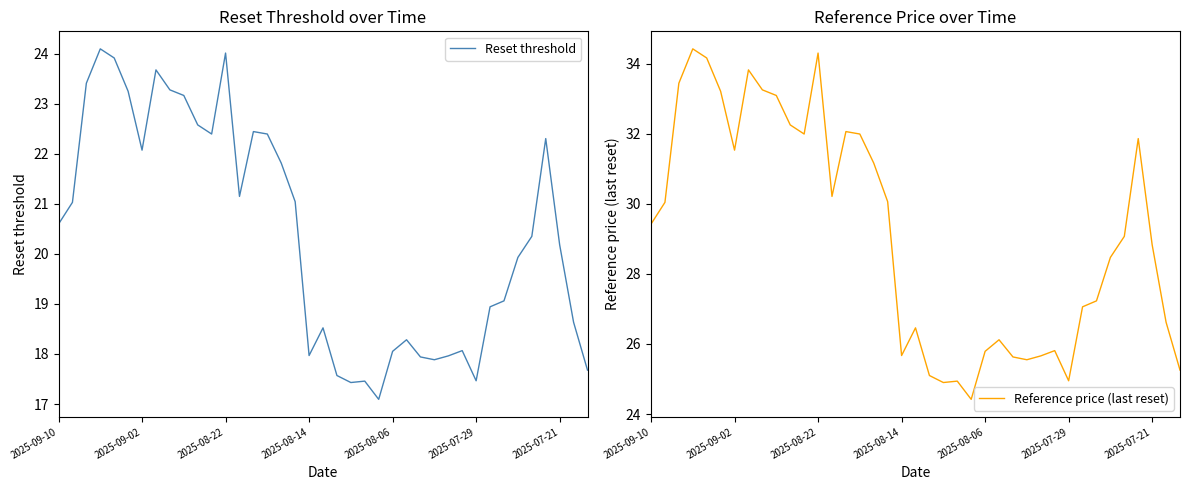

At which category does Reference price (last reset) reach its first local valley?

2025-09-02